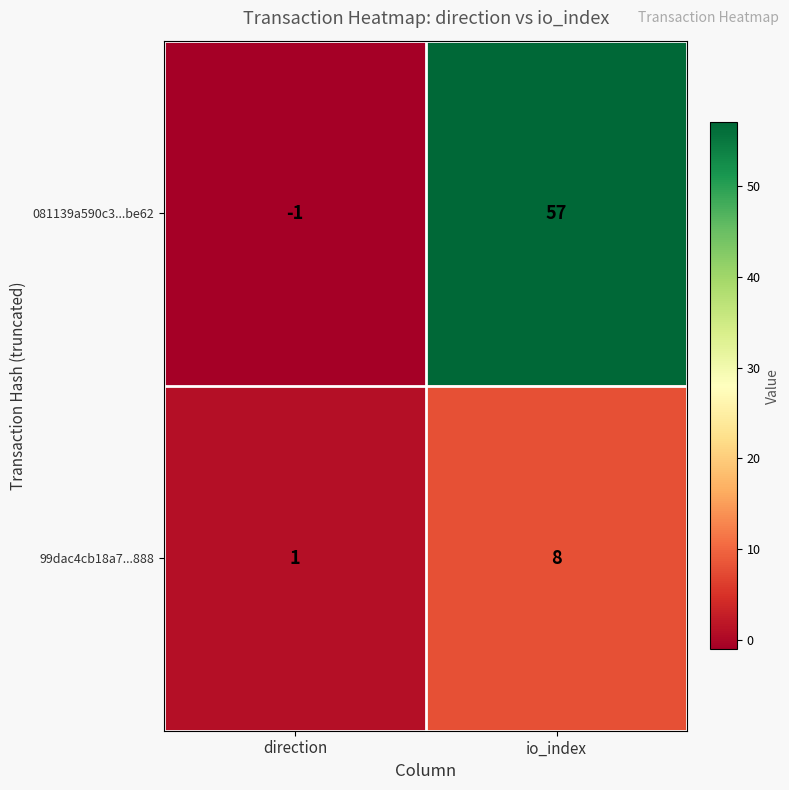

True or false: 99dac4cb18a7...888 has a value of 8 at io_index.

True